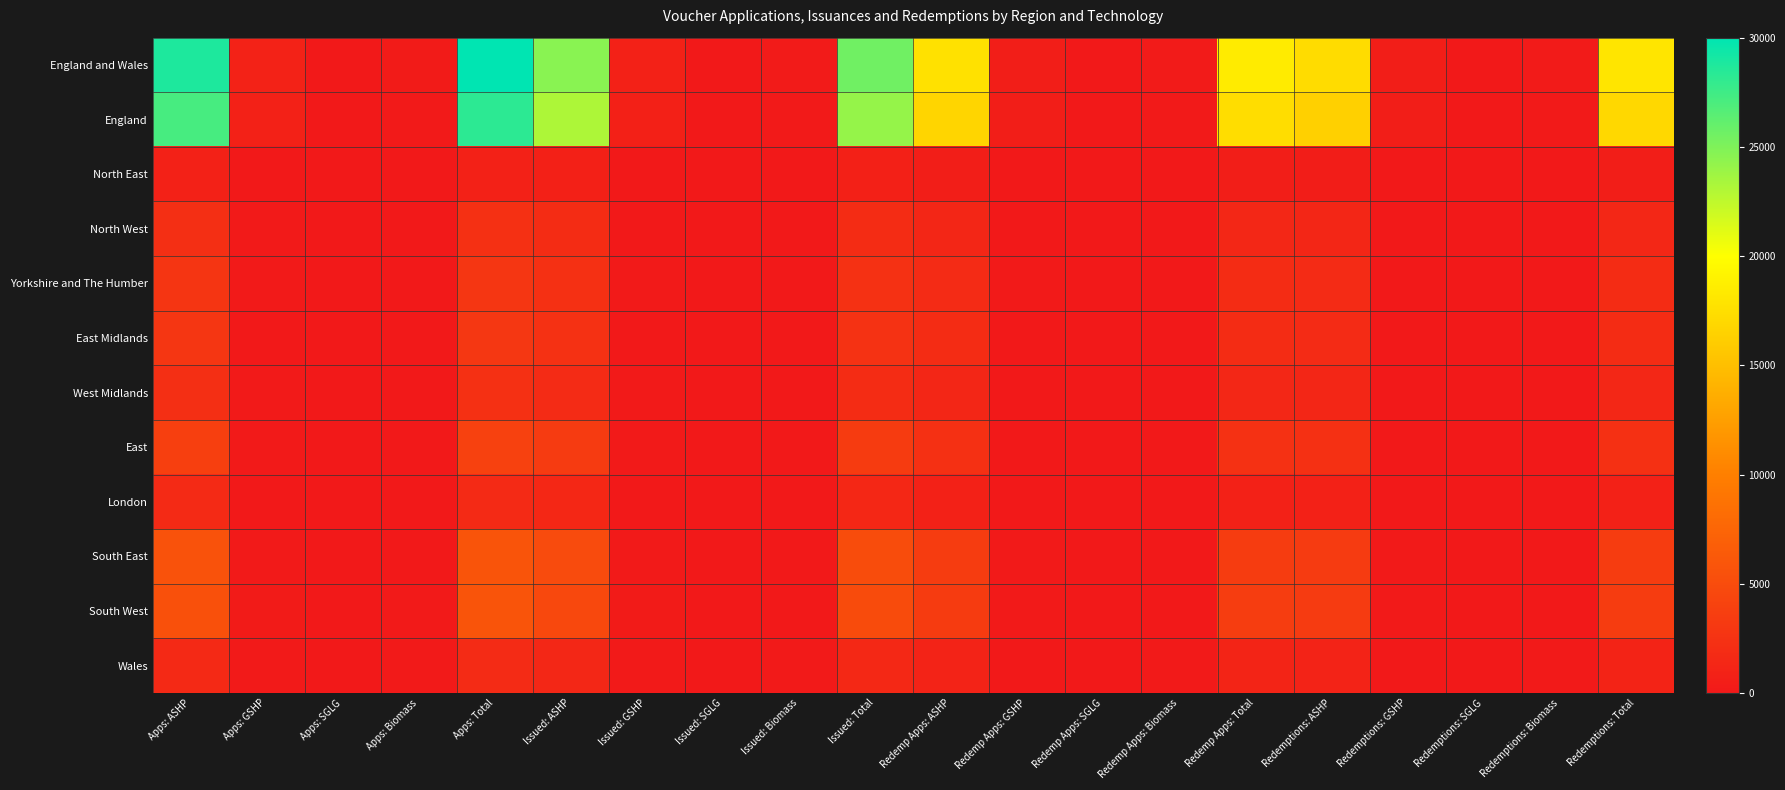

At Issued: Total, list the series in order from largest to smallest.

England and Wales, England, South East, South West, East, East Midlands, Yorkshire and The Humber, North West, West Midlands, Wales, London, North East